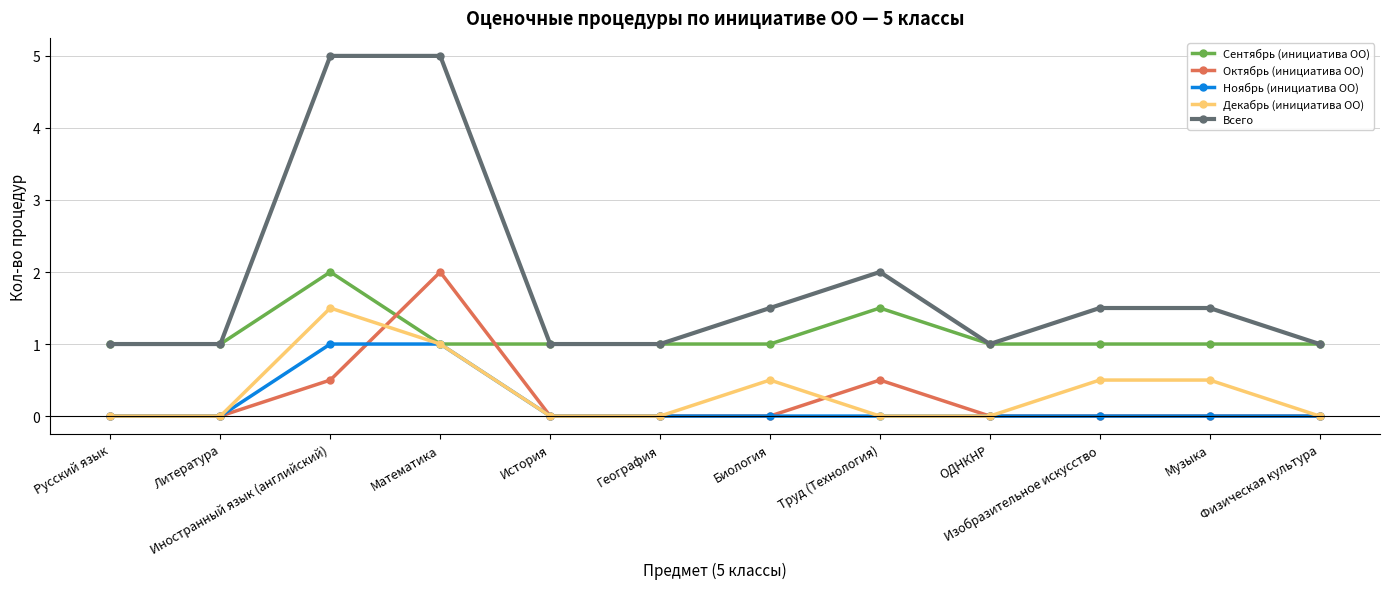

Where is the first local maximum for Декабрь (инициатива ОО)?

Иностранный язык (английский)